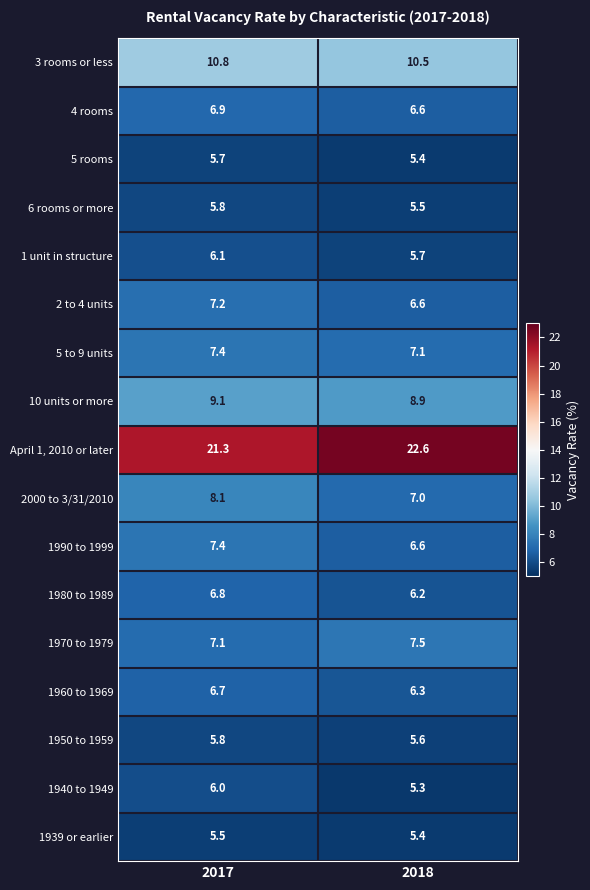

What is the sum of all 1990 to 1999 values?

14.0